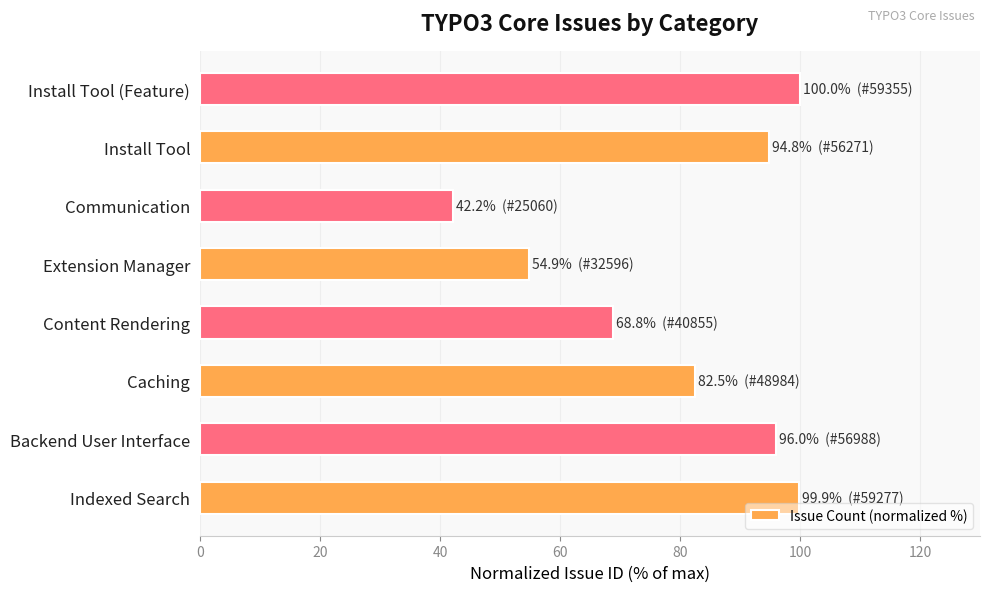

What is the greatest value displayed?

100.0